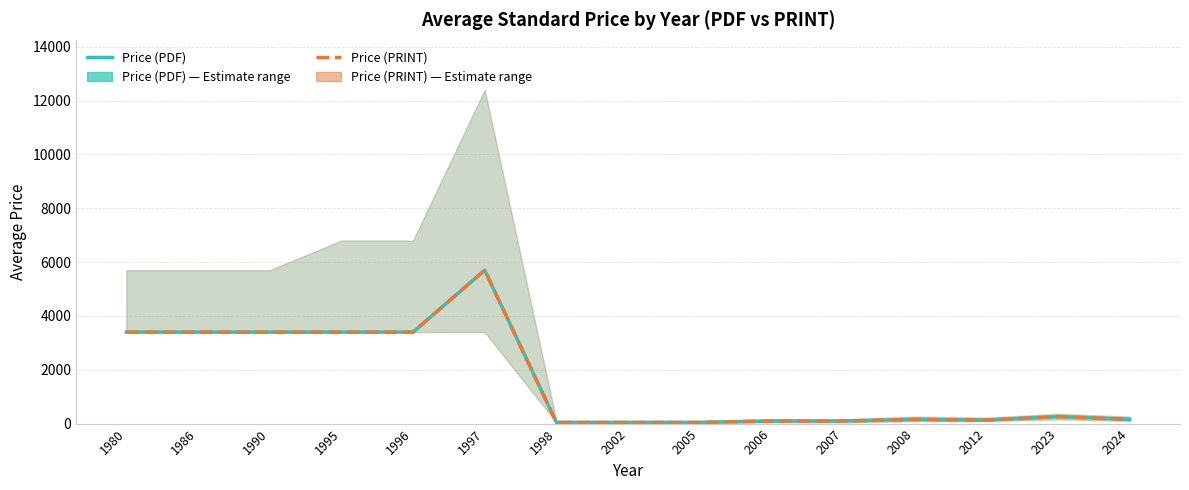

Is it true that Price (PRINT) equals 172 at 2012?

False